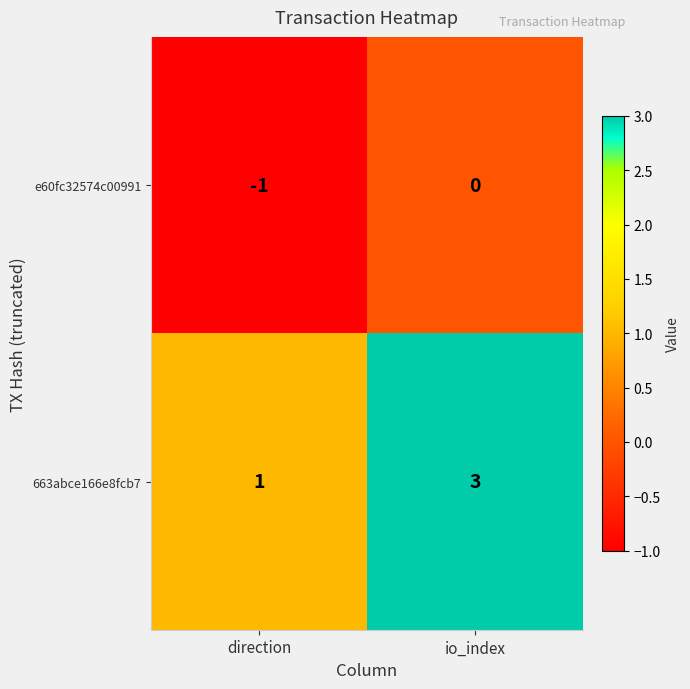

Which category has the lowest value in the 663abce166e8fcb7 series?

direction